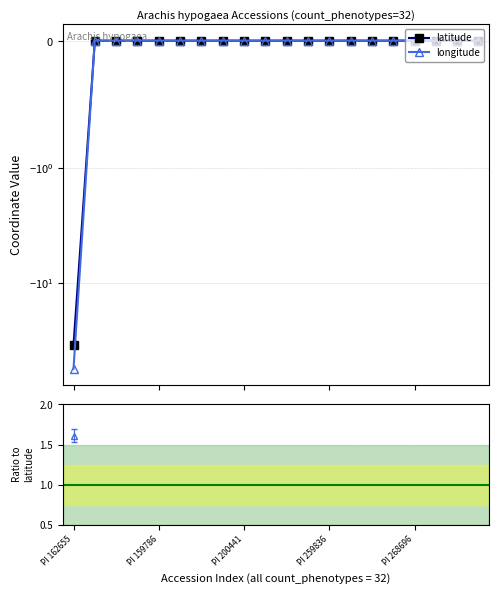

True or false: latitude and longitude intersect in this chart.

False